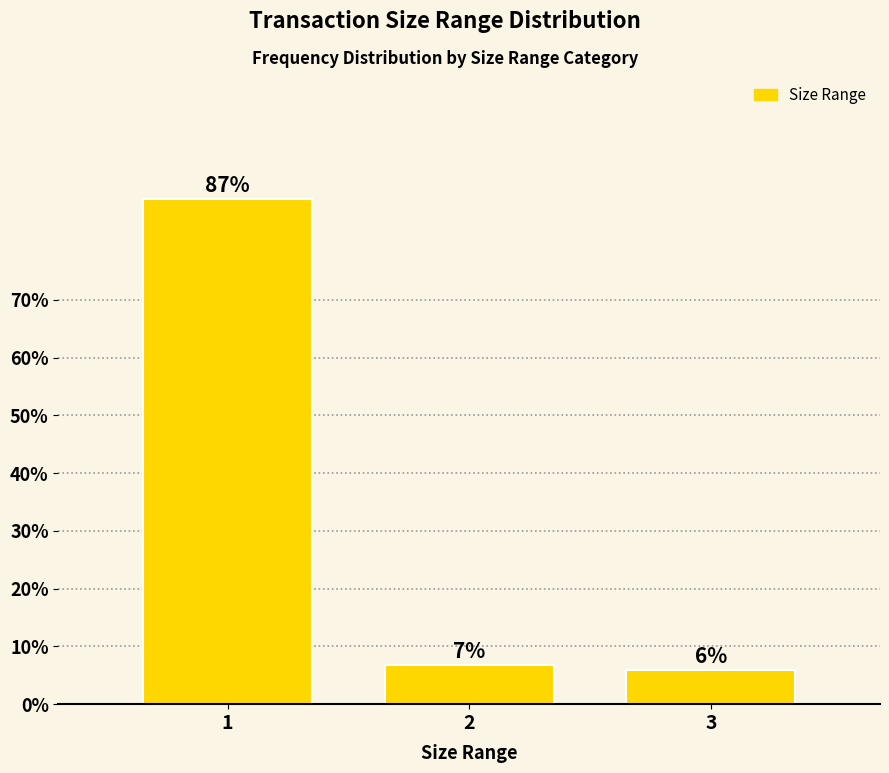

How many bars are there in total?

3